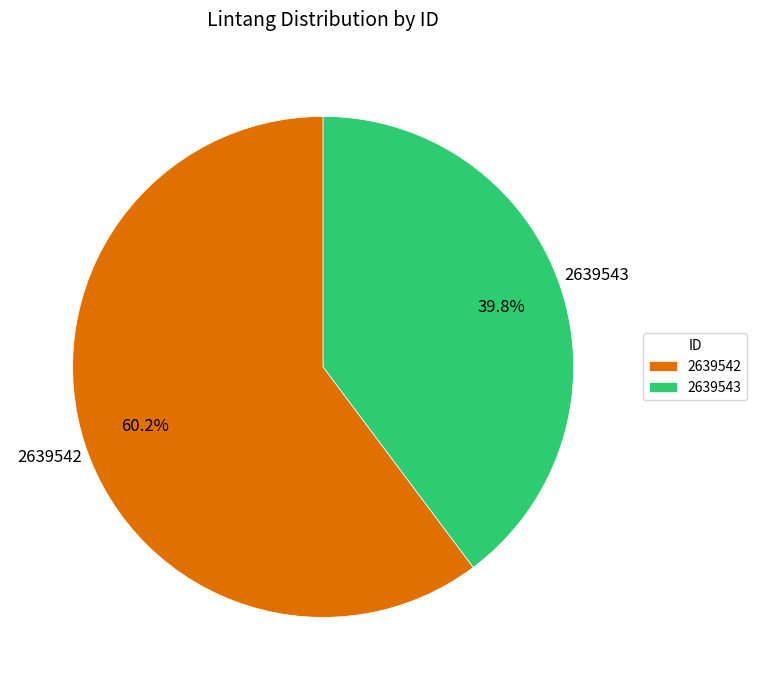

What is the largest slice in the pie chart?

2639542